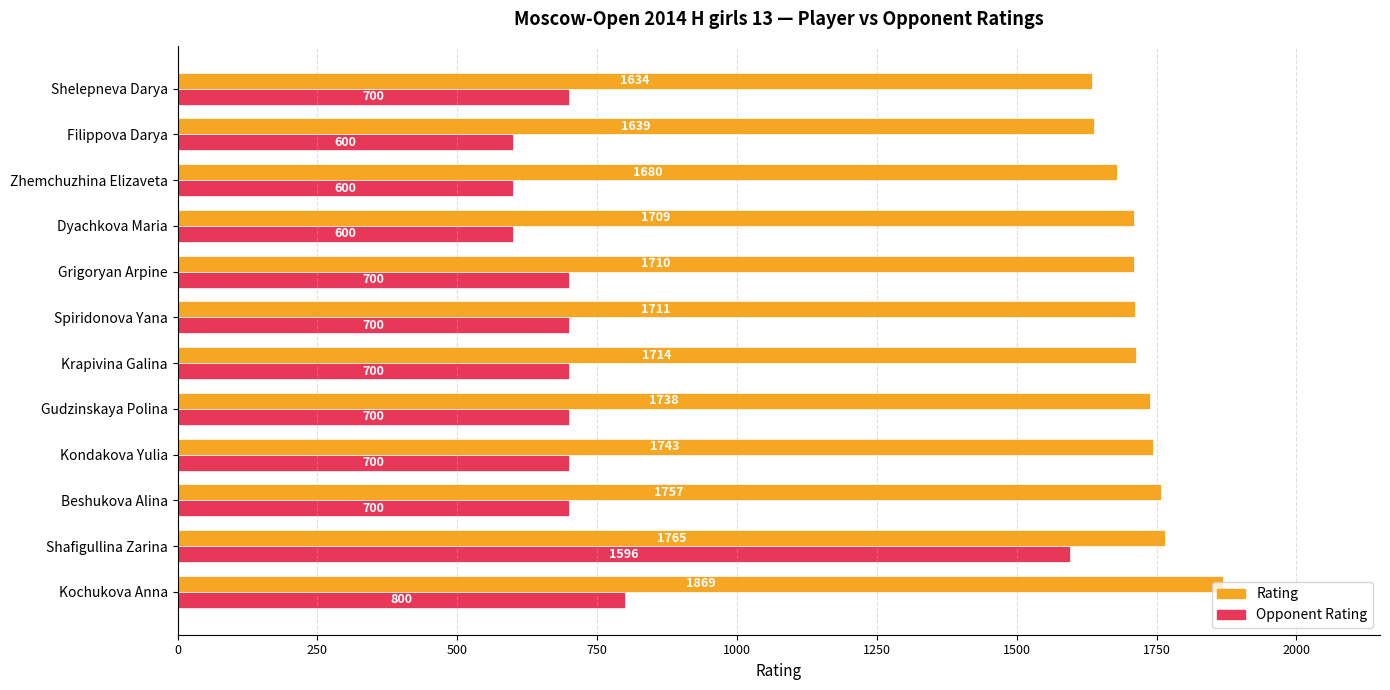

What is the minimum value shown in the chart?

600